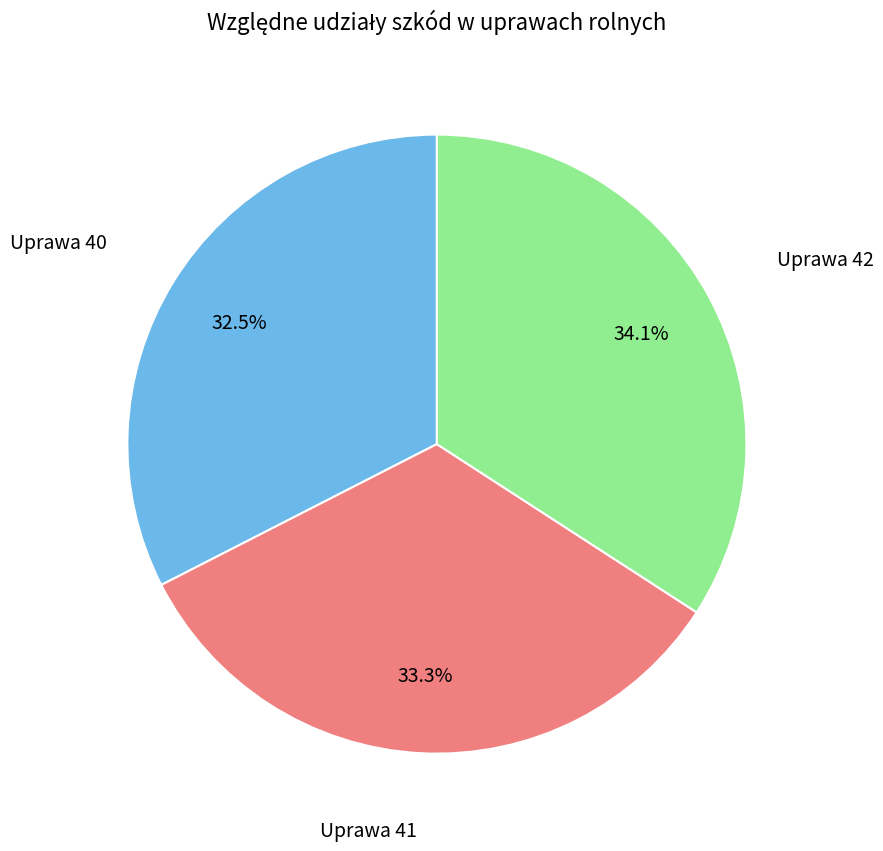

What is the smallest slice in the pie chart?

Uprawa 40